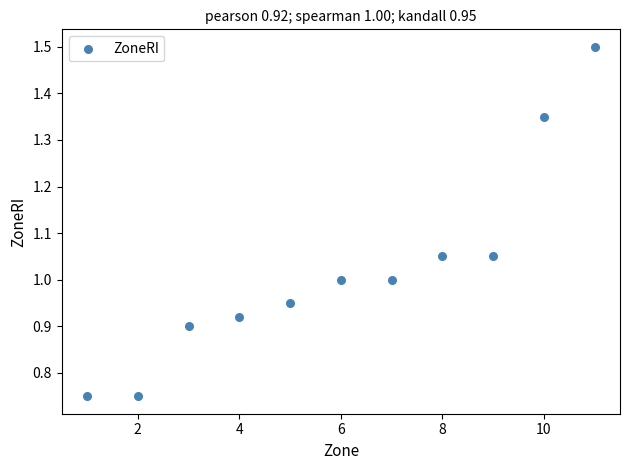

What is the average X value?

6.0